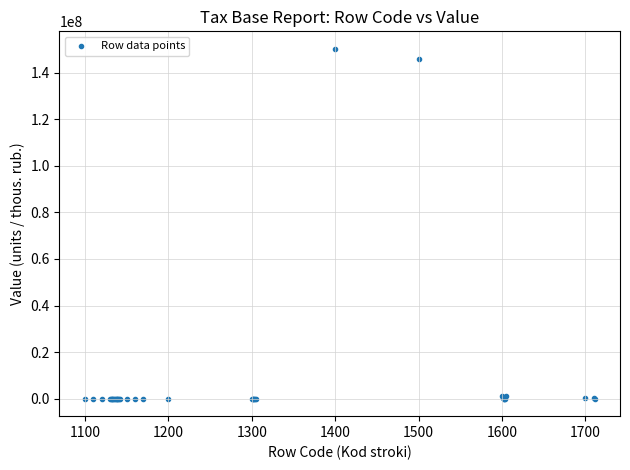

What Y value in the scatter plot is closest to 75114620?

145815694